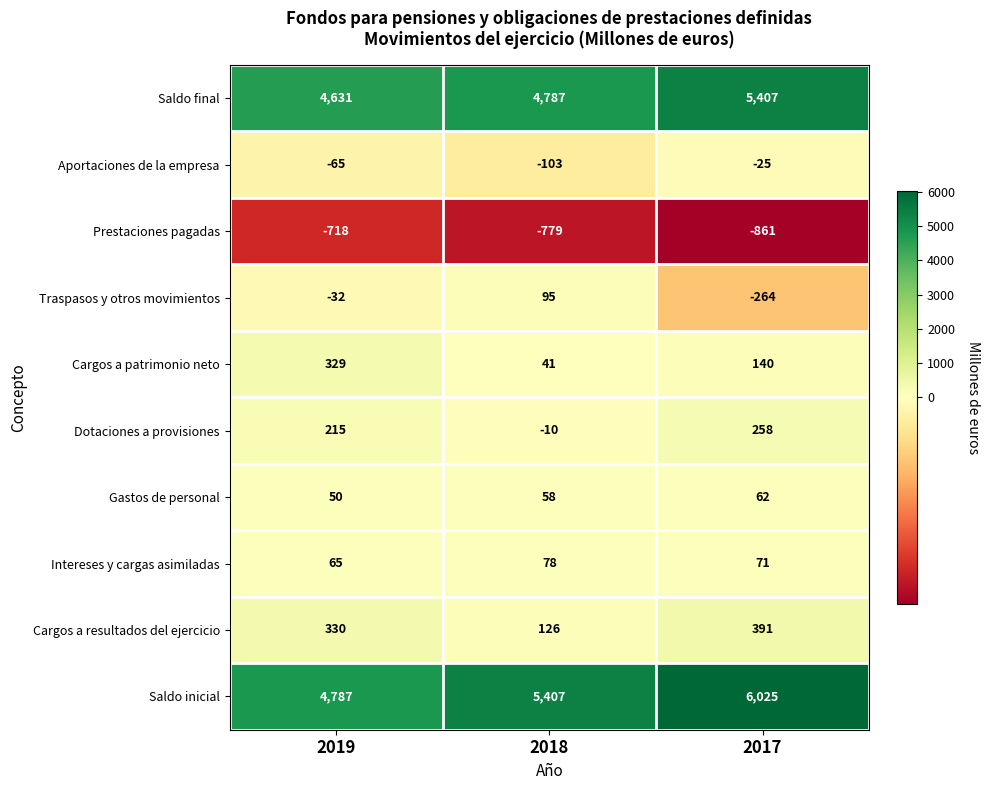

Rank the series by their maximum value, from highest to lowest.

Saldo inicial, Saldo final, Cargos a resultados del ejercicio, Cargos a patrimonio neto, Dotaciones a provisiones, Traspasos y otros movimientos, Intereses y cargas asimiladas, Gastos de personal, Aportaciones de la empresa, Prestaciones pagadas